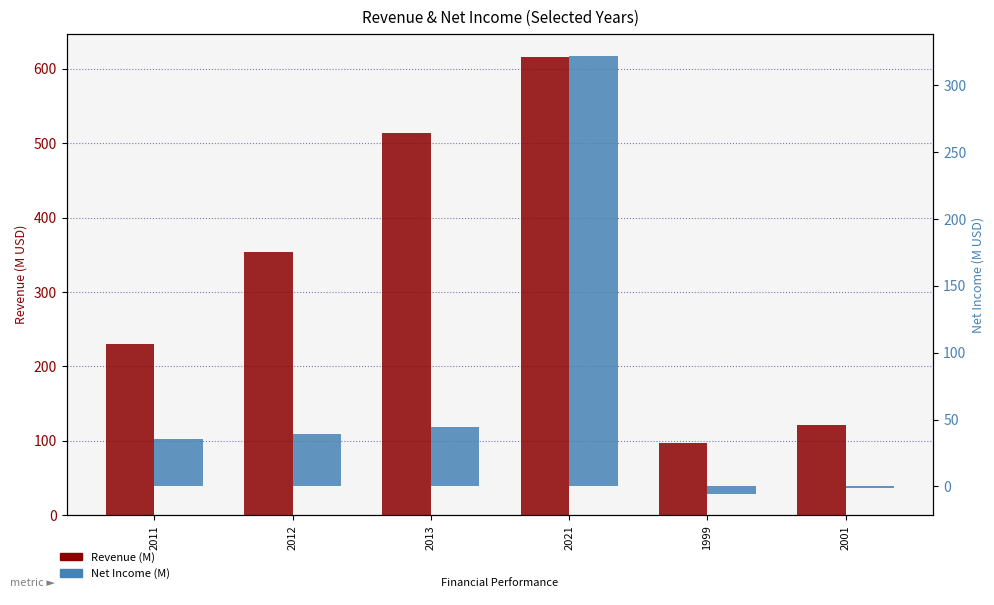

Reading left to right, what are all the values shown in this chart?

Revenue (M): 2011=230.4	2012=353.6	2013=513.4	2021=615.6	1999=96.9	2001=121.2
Net Income (M): 2011=35.4	2012=38.9	2013=44.1	2021=322.1	1999=-5.3	2001=-1.3